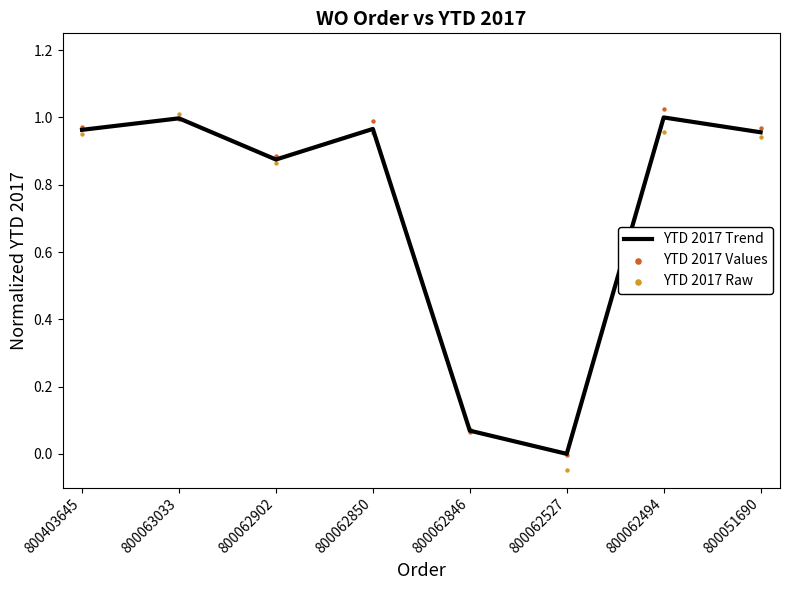

What are all the series names shown in the legend?

YTD 2017 Trend, YTD 2017 Values, YTD 2017 Raw